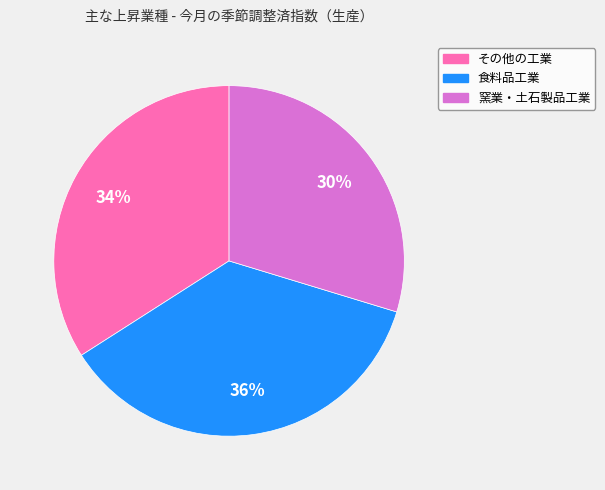

Which category has the smallest portion of the pie?

窯業・土石製品工業